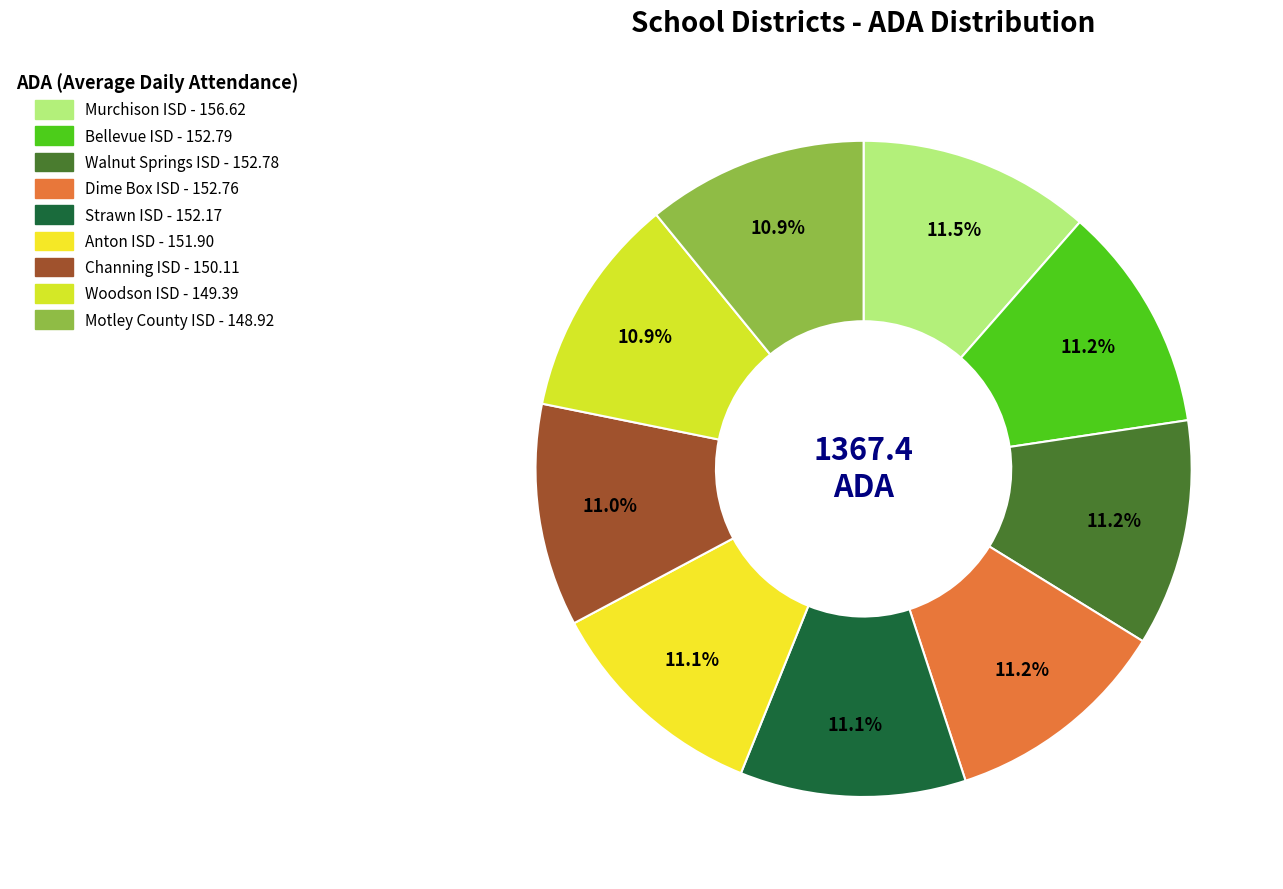

To the nearest percent, what is the combined percentage of Bellevue ISD and Anton ISD?

22%